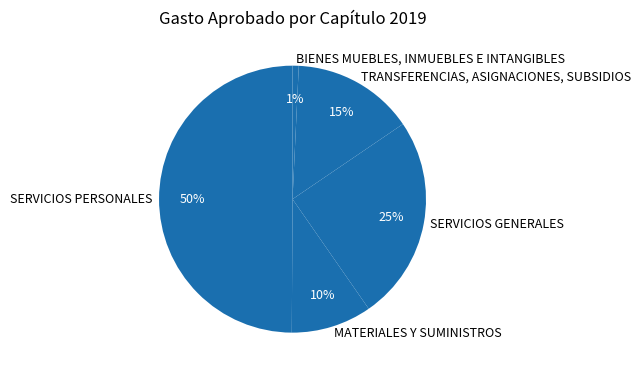

Which slice is the smallest?

BIENES MUEBLES, INMUEBLES E INTANGIBLES